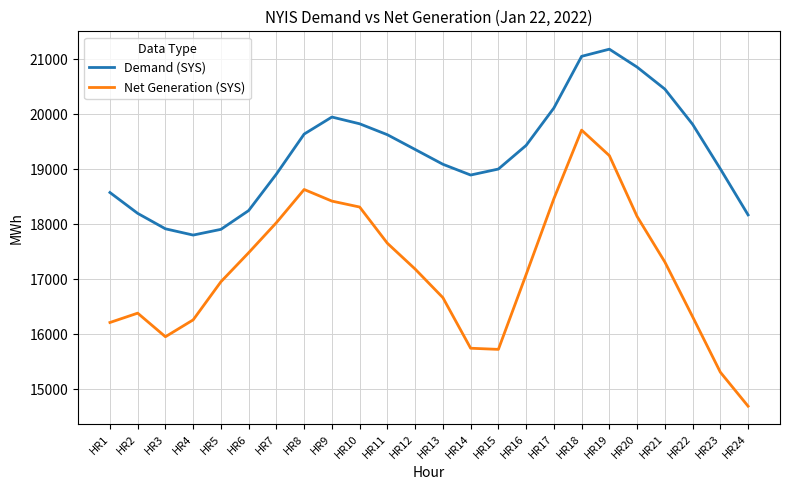

True or false: Net Generation (SYS) has more than 0 points higher than both neighbors.

True